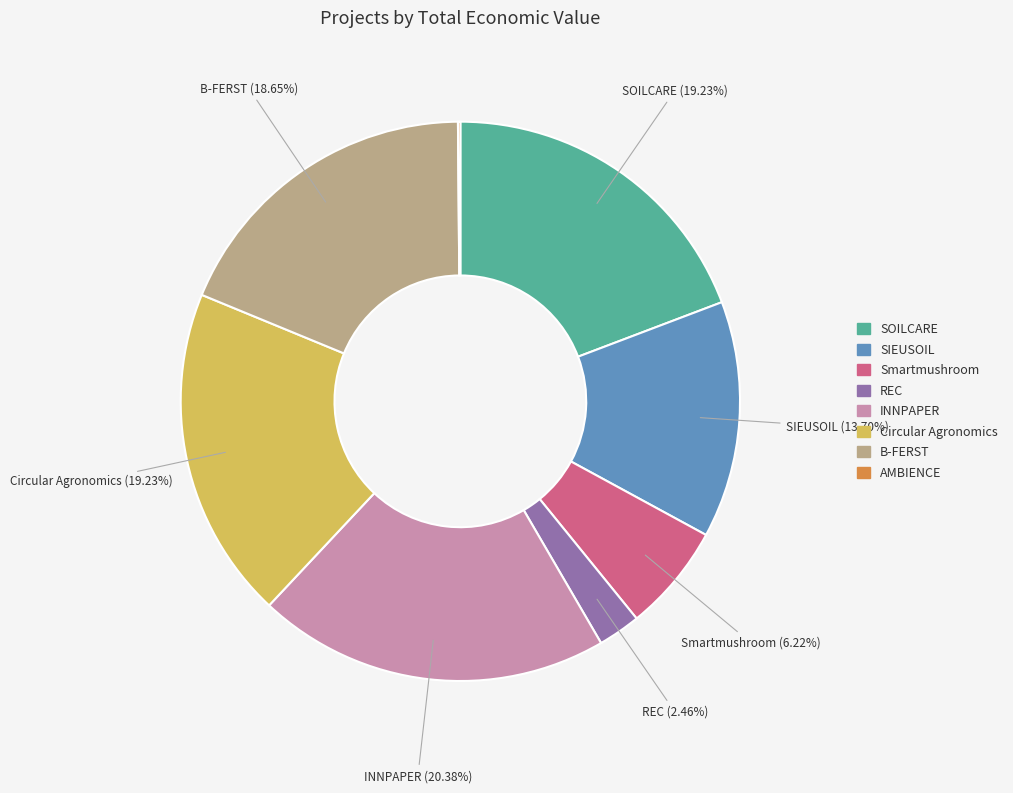

What is the total percentage of B-FERST and Smartmushroom?

24.9%